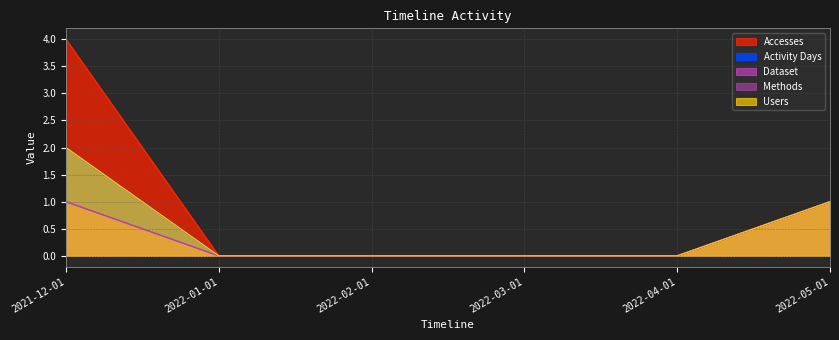

True or false: Activity Days and Methods cross at least once.

False